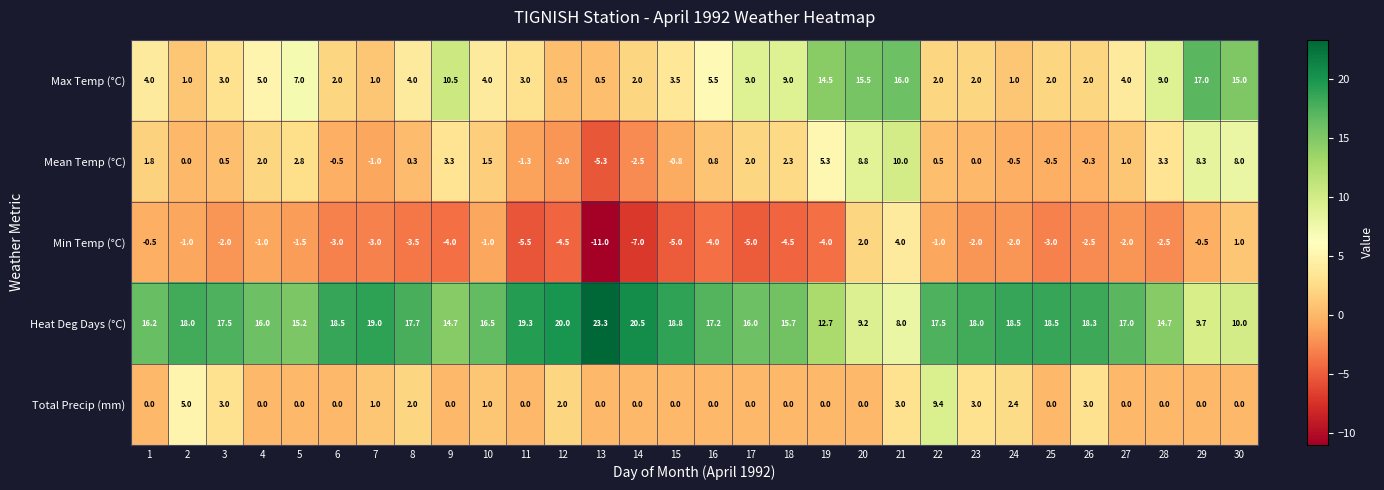

Which series changed the most between 2 and 6?

Total Precip (mm)